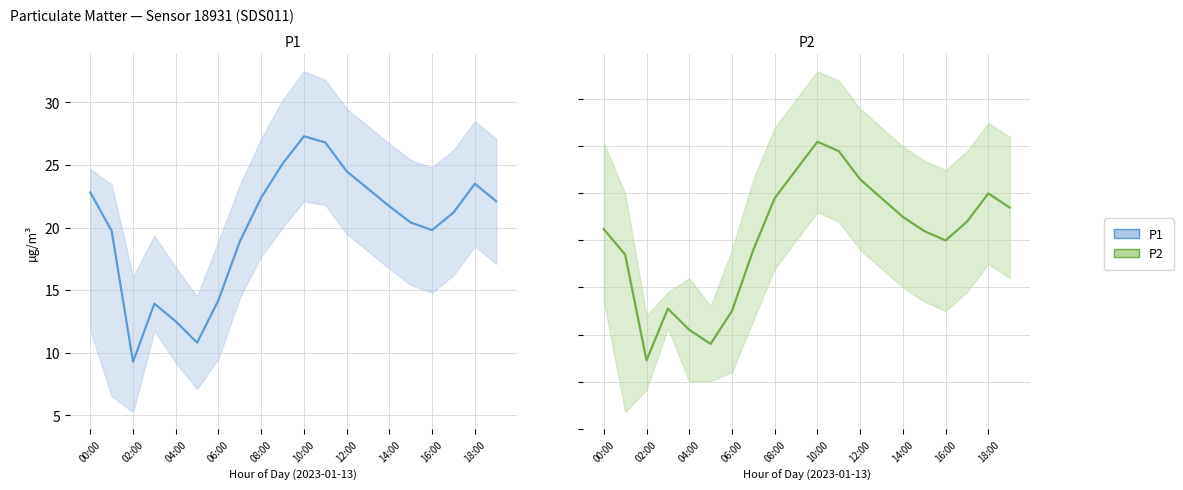

Which has a higher value, 06:00 or 17?

17